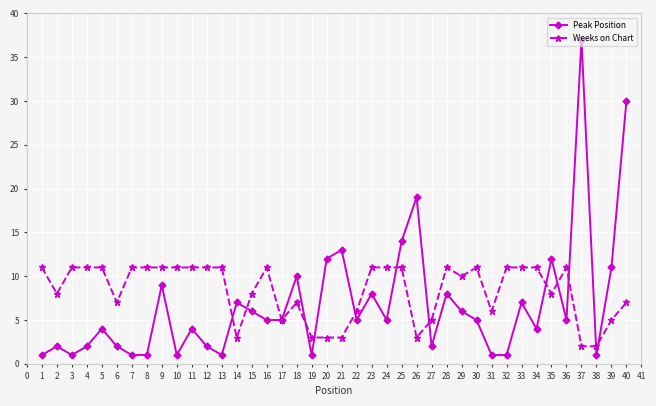

Which category has the highest value across all series?

37